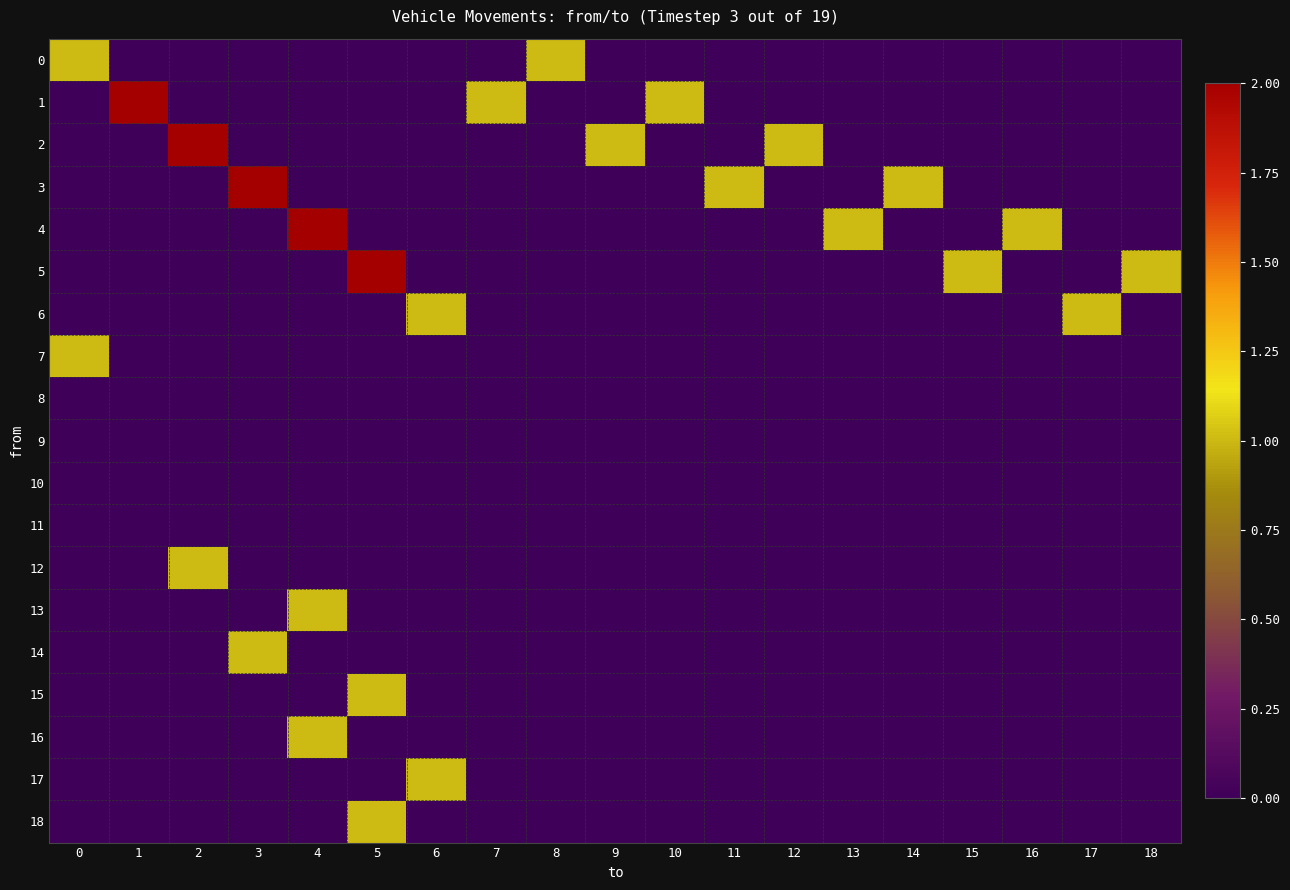

Reading left to right, transcribe all the data shown in this chart.

0: 0=1	1=0	2=0	3=0	4=0	5=0	6=0	7=0	8=1	9=0	10=0	11=0	12=0	13=0	14=0	15=0	16=0	17=0	18=0
1: 0=0	1=2	2=0	3=0	4=0	5=0	6=0	7=1	8=0	9=0	10=1	11=0	12=0	13=0	14=0	15=0	16=0	17=0	18=0
2: 0=0	1=0	2=2	3=0	4=0	5=0	6=0	7=0	8=0	9=1	10=0	11=0	12=1	13=0	14=0	15=0	16=0	17=0	18=0
3: 0=0	1=0	2=0	3=2	4=0	5=0	6=0	7=0	8=0	9=0	10=0	11=1	12=0	13=0	14=1	15=0	16=0	17=0	18=0
4: 0=0	1=0	2=0	3=0	4=2	5=0	6=0	7=0	8=0	9=0	10=0	11=0	12=0	13=1	14=0	15=0	16=1	17=0	18=0
5: 0=0	1=0	2=0	3=0	4=0	5=2	6=0	7=0	8=0	9=0	10=0	11=0	12=0	13=0	14=0	15=1	16=0	17=0	18=1
6: 0=0	1=0	2=0	3=0	4=0	5=0	6=1	7=0	8=0	9=0	10=0	11=0	12=0	13=0	14=0	15=0	16=0	17=1	18=0
7: 0=1	1=0	2=0	3=0	4=0	5=0	6=0	7=0	8=0	9=0	10=0	11=0	12=0	13=0	14=0	15=0	16=0	17=0	18=0
8: 0=0	1=0	2=0	3=0	4=0	5=0	6=0	7=0	8=0	9=0	10=0	11=0	12=0	13=0	14=0	15=0	16=0	17=0	18=0
9: 0=0	1=0	2=0	3=0	4=0	5=0	6=0	7=0	8=0	9=0	10=0	11=0	12=0	13=0	14=0	15=0	16=0	17=0	18=0
10: 0=0	1=0	2=0	3=0	4=0	5=0	6=0	7=0	8=0	9=0	10=0	11=0	12=0	13=0	14=0	15=0	16=0	17=0	18=0
11: 0=0	1=0	2=0	3=0	4=0	5=0	6=0	7=0	8=0	9=0	10=0	11=0	12=0	13=0	14=0	15=0	16=0	17=0	18=0
12: 0=0	1=0	2=1	3=0	4=0	5=0	6=0	7=0	8=0	9=0	10=0	11=0	12=0	13=0	14=0	15=0	16=0	17=0	18=0
13: 0=0	1=0	2=0	3=0	4=1	5=0	6=0	7=0	8=0	9=0	10=0	11=0	12=0	13=0	14=0	15=0	16=0	17=0	18=0
14: 0=0	1=0	2=0	3=1	4=0	5=0	6=0	7=0	8=0	9=0	10=0	11=0	12=0	13=0	14=0	15=0	16=0	17=0	18=0
15: 0=0	1=0	2=0	3=0	4=0	5=1	6=0	7=0	8=0	9=0	10=0	11=0	12=0	13=0	14=0	15=0	16=0	17=0	18=0
16: 0=0	1=0	2=0	3=0	4=1	5=0	6=0	7=0	8=0	9=0	10=0	11=0	12=0	13=0	14=0	15=0	16=0	17=0	18=0
17: 0=0	1=0	2=0	3=0	4=0	5=0	6=1	7=0	8=0	9=0	10=0	11=0	12=0	13=0	14=0	15=0	16=0	17=0	18=0
18: 0=0	1=0	2=0	3=0	4=0	5=1	6=0	7=0	8=0	9=0	10=0	11=0	12=0	13=0	14=0	15=0	16=0	17=0	18=0